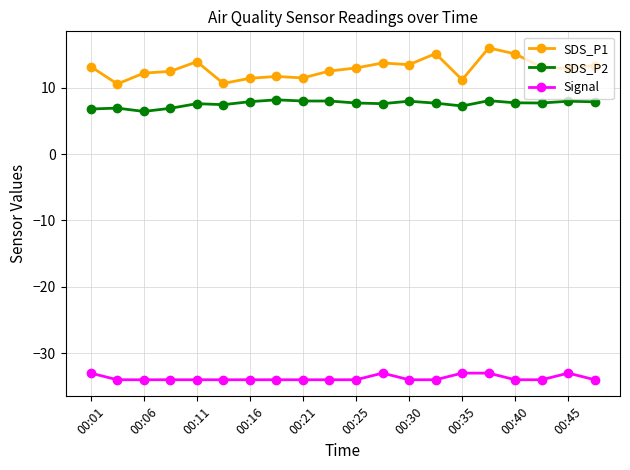

What is the value of the SDS_P2 point at the 16th from the left?

8.1